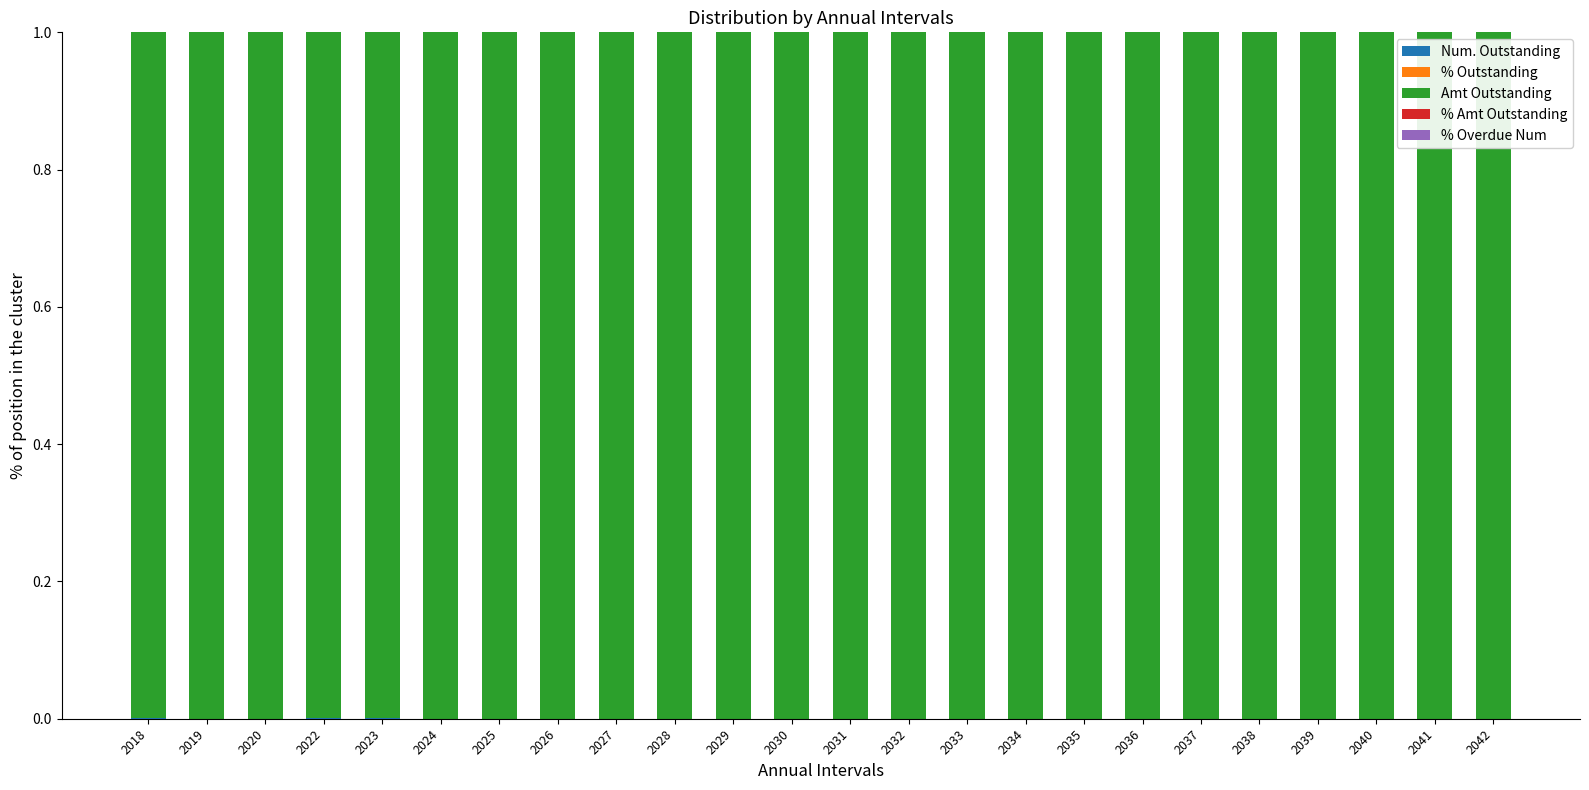

Are the bars grouped side by side (vs. stacked)?

No